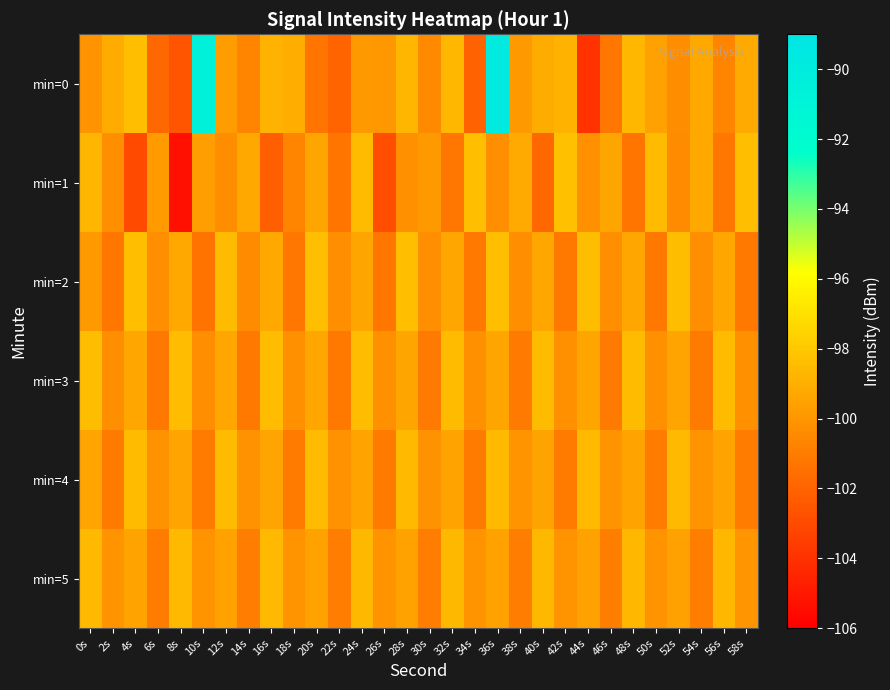

Which series has the largest total across all categories?

min=0